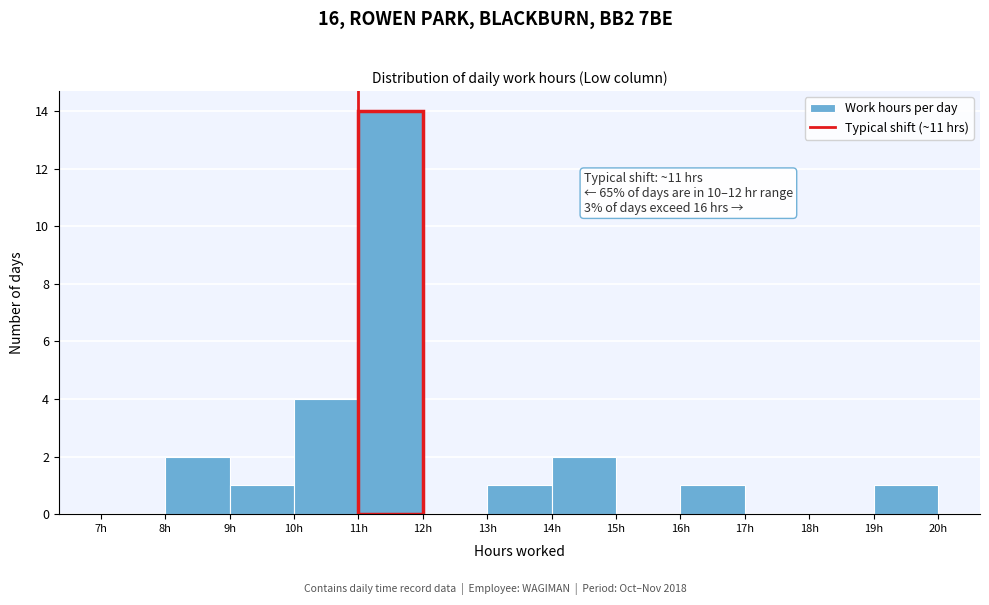

Which range on the x-axis has the tallest bar?

11 to 12